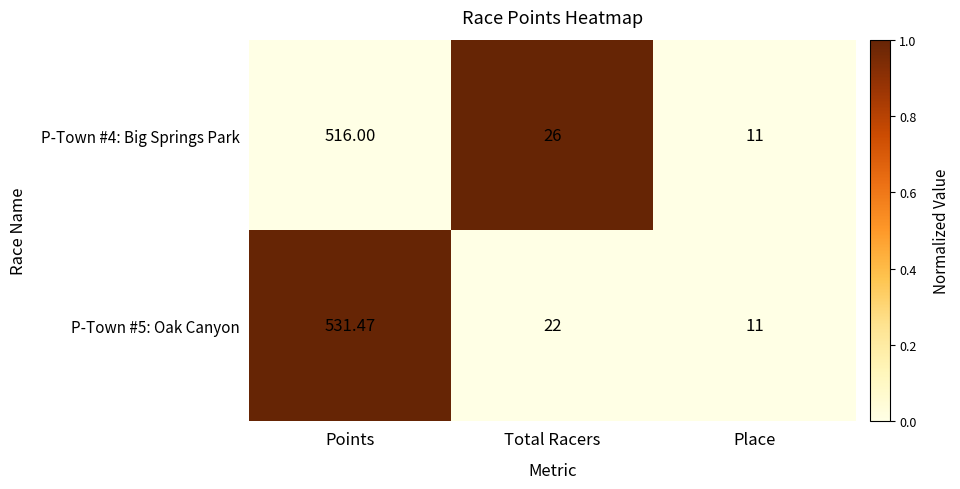

How many data points does each series have?

3